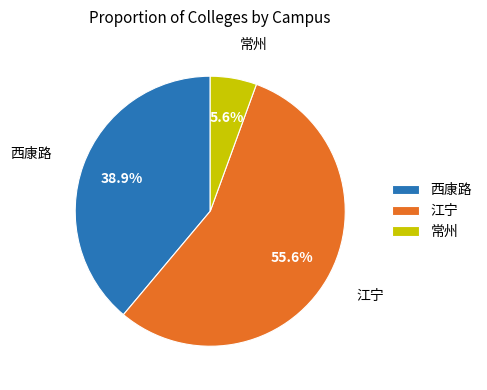

Rank the categories by value from lowest to highest.

常州, 西康路, 江宁